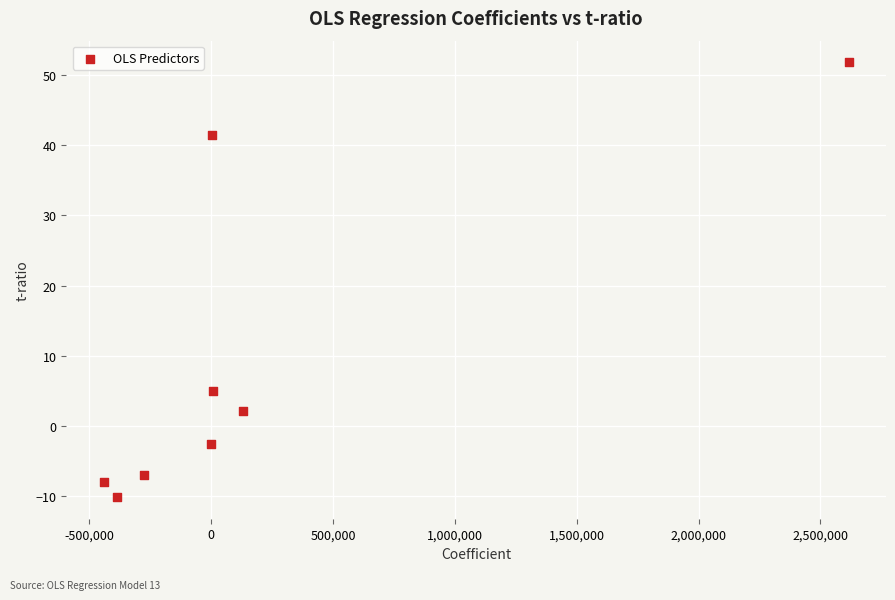

What Y value in the scatter plot is closest to 20?

5.0